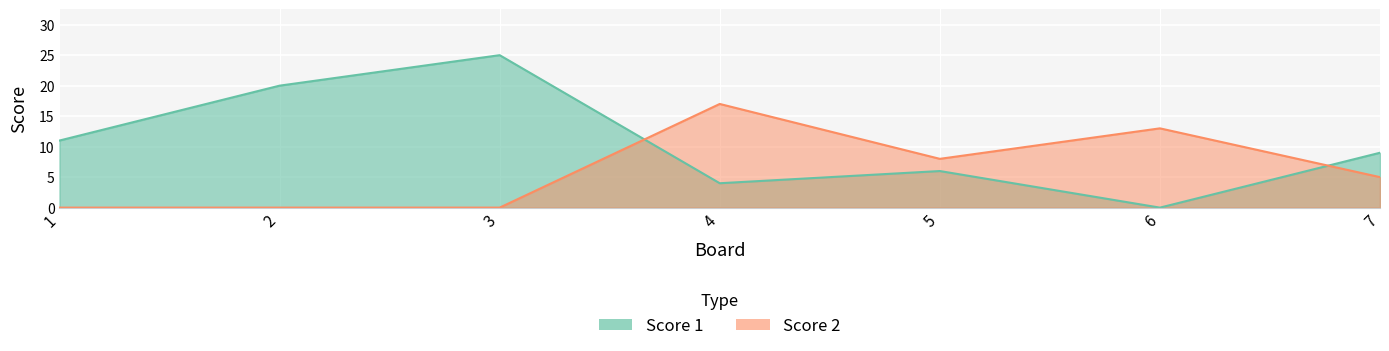

Rank the series by their average value, from highest to lowest.

Score 1, Score 2